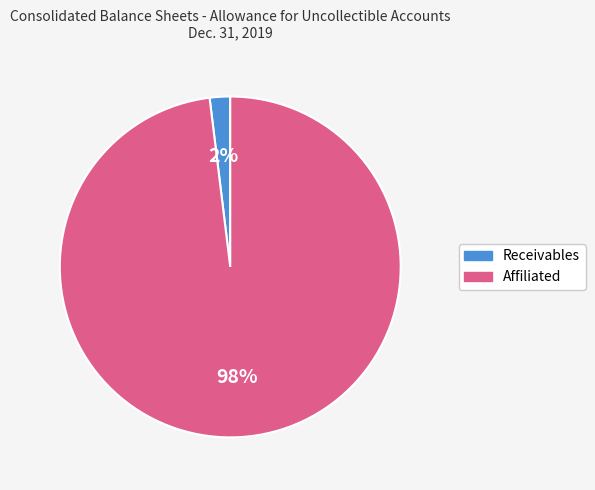

To the nearest percent, what percentage of the pie is Receivables?

2%